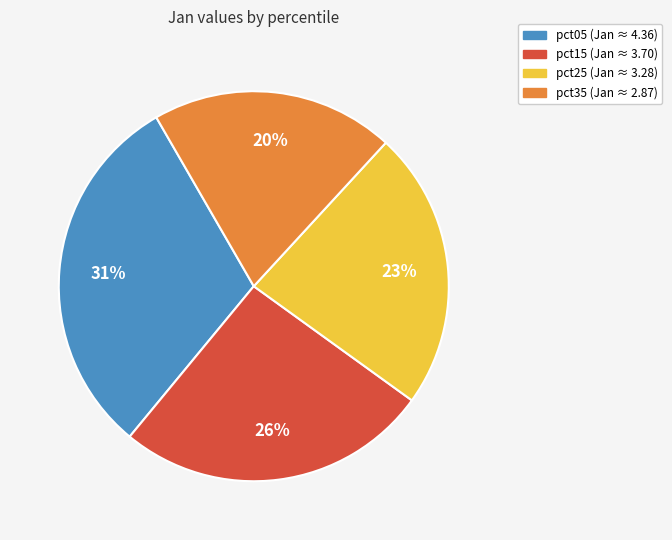

To the nearest percent, what is the average slice percentage?

25%